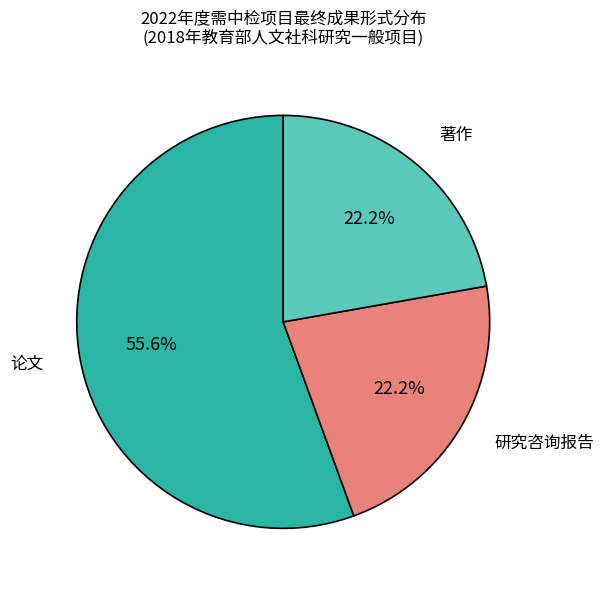

Does 论文 represent more than half of the total?

Yes